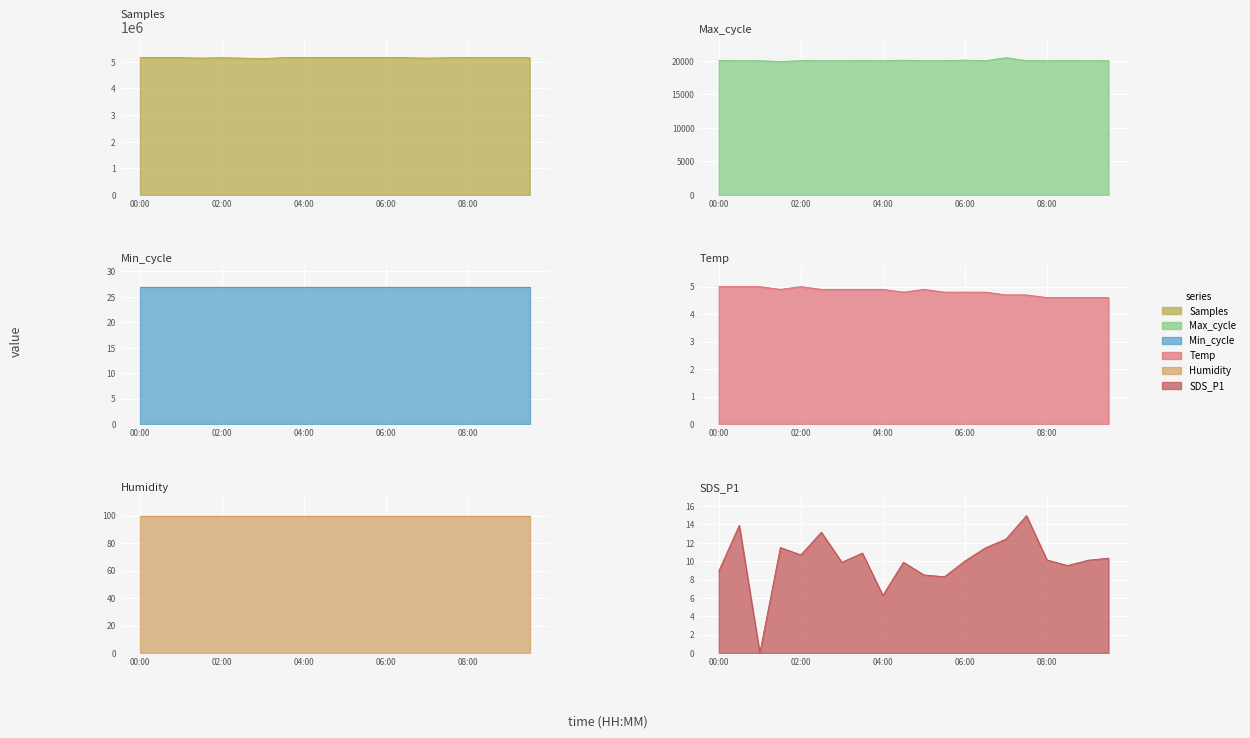

What is the sum of all Humidity values?

1998.0